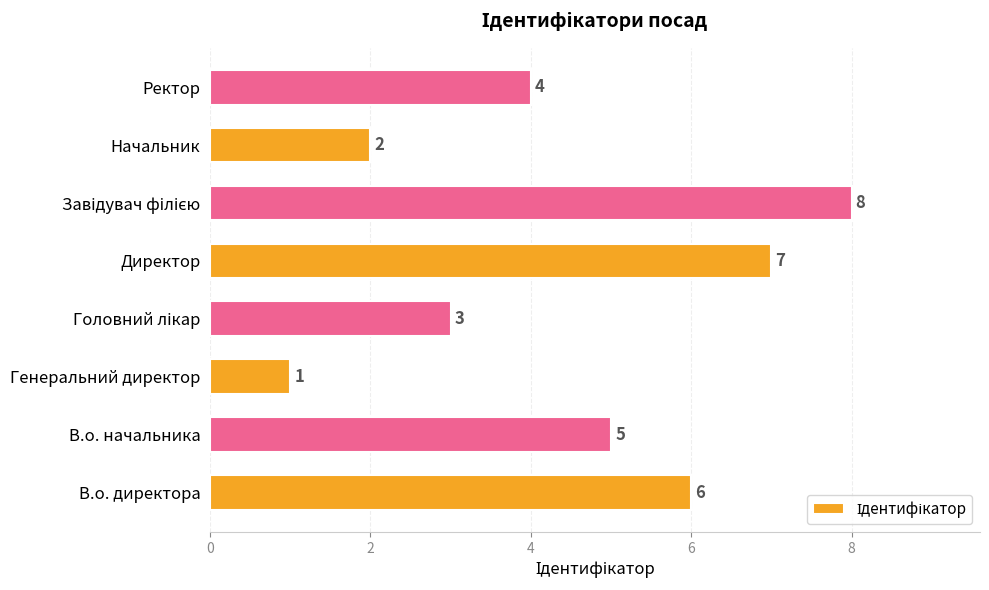

What is the greatest value displayed?

8